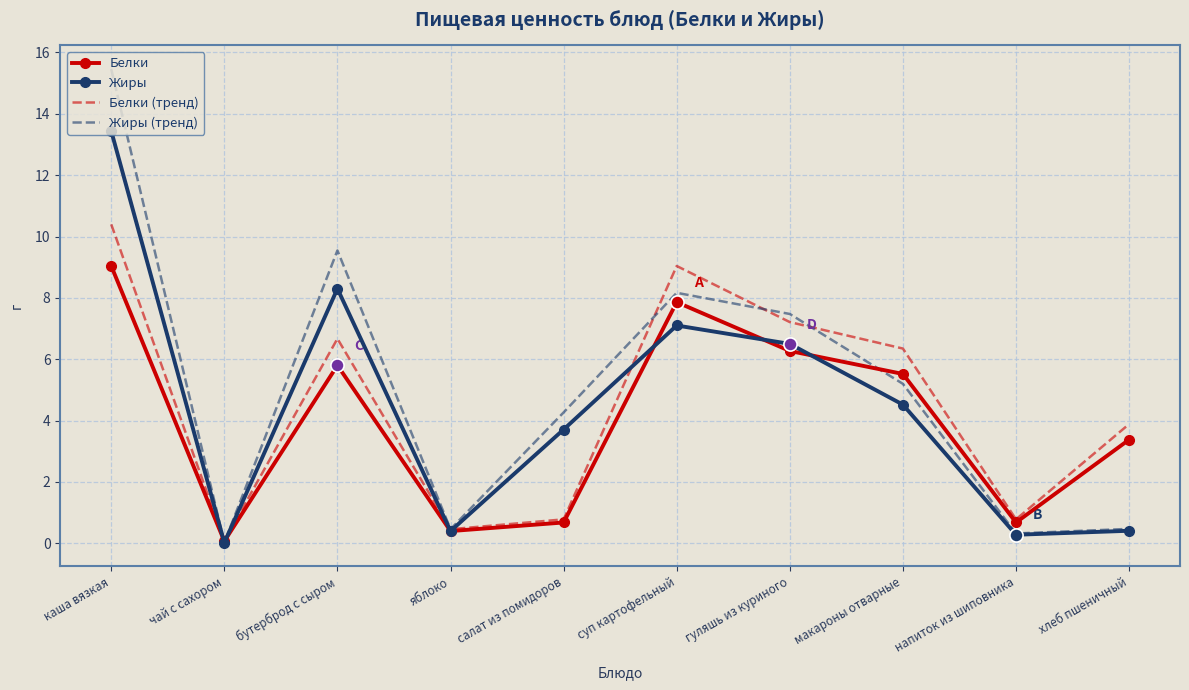

Which series has the largest total across all categories?

Жиры (тренд)